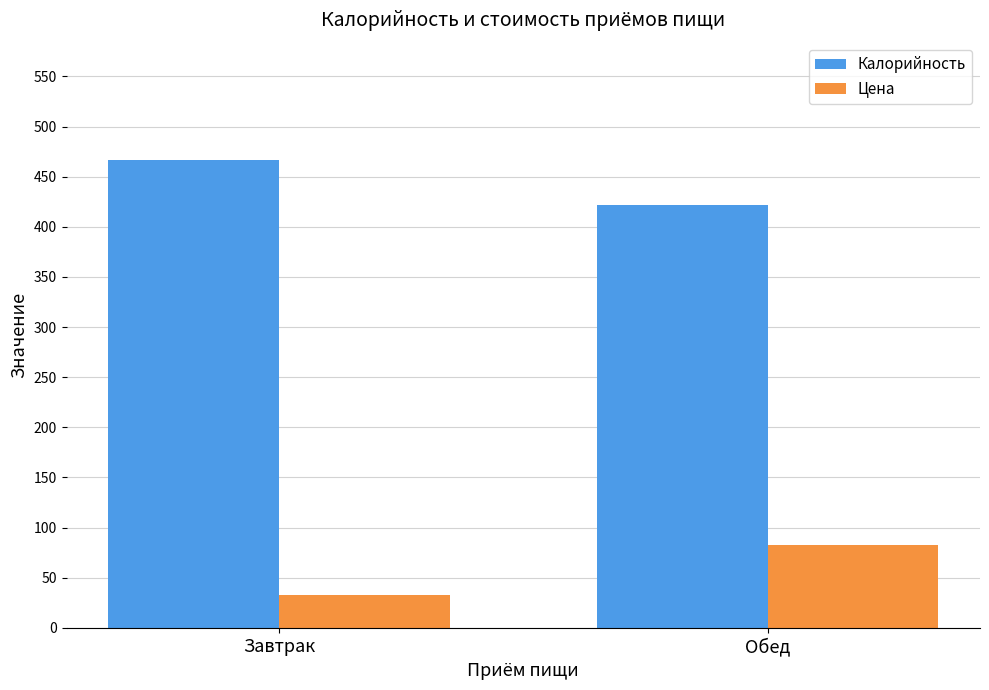

What is the sum of the Калорийность values at Обед and Завтрак?

889